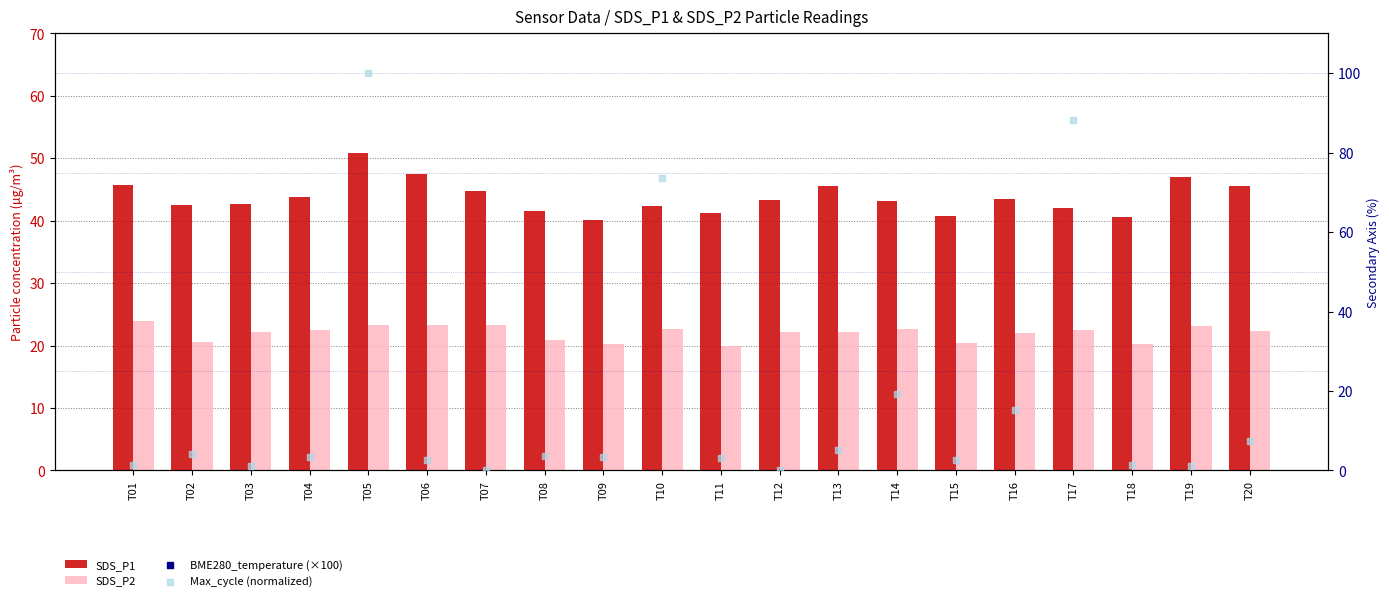

Is the value of SDS_P1 at T18 greater than the value of BME280_temperature (×100) at T02?

No